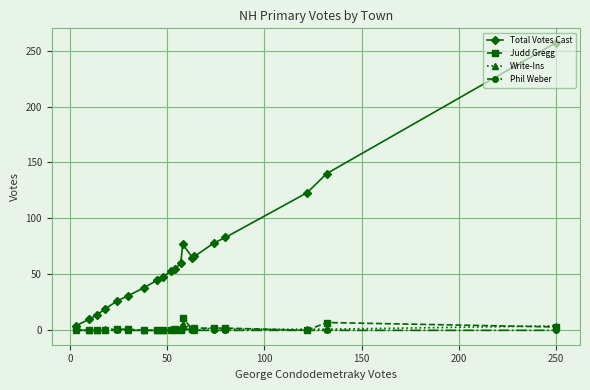

What is the maximum value for Judd Gregg?

11